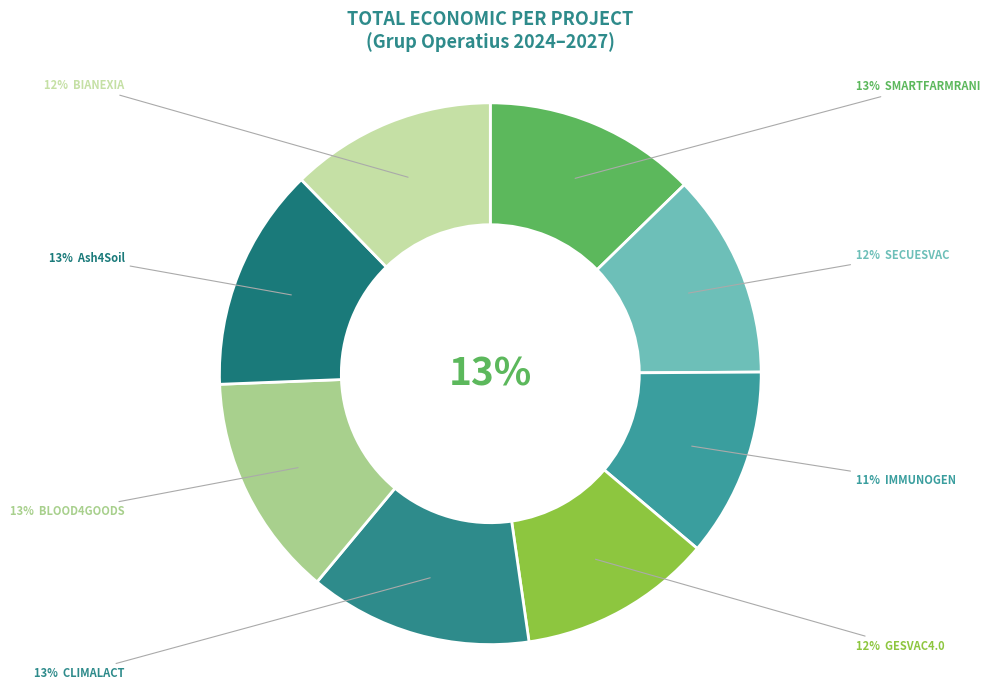

Which slice is the smallest?

IMMUNOGEN